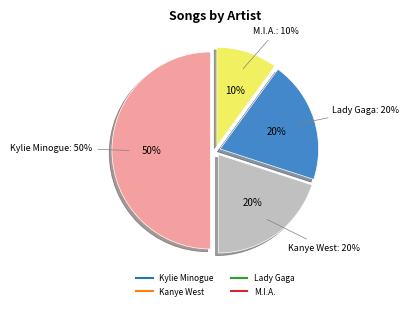

Which category has the smallest portion of the pie?

M.I.A.